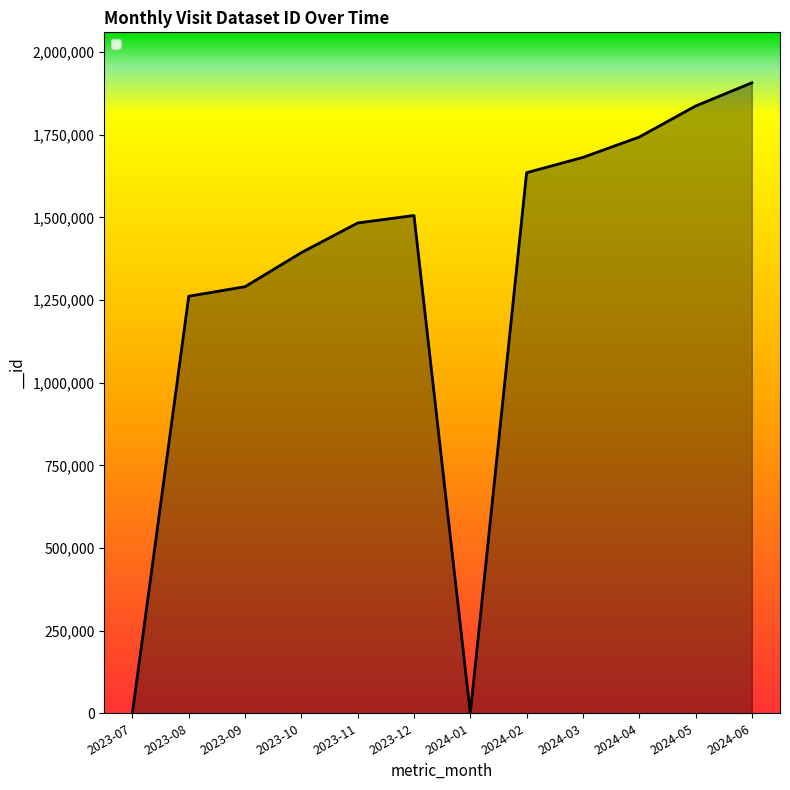

Which has a higher value, 2023-08 or 2024-02?

2024-02